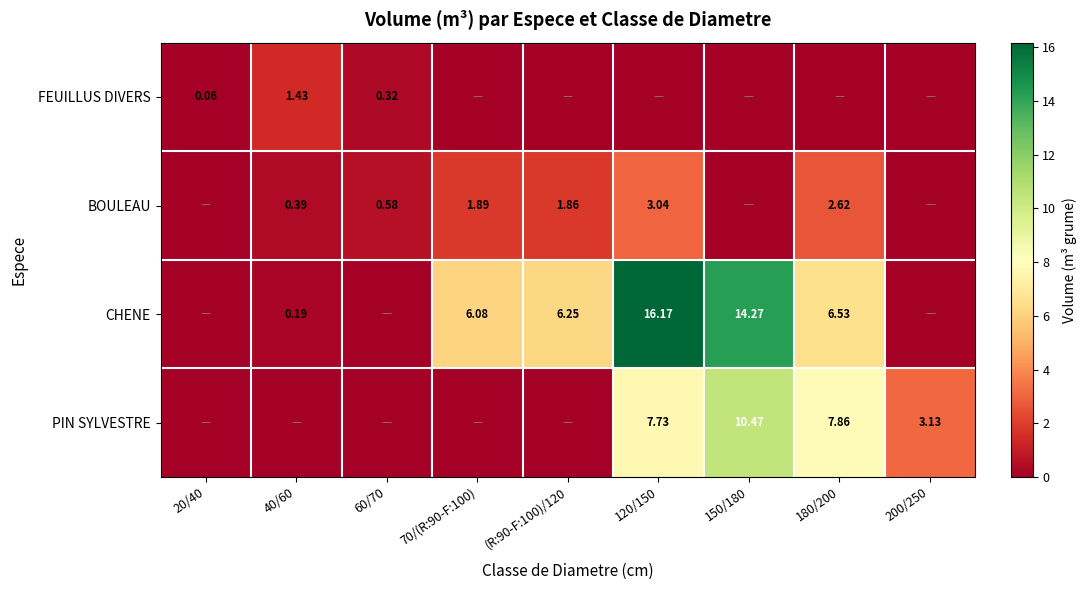

Between 180/200 and 120/150, which is larger?

180/200